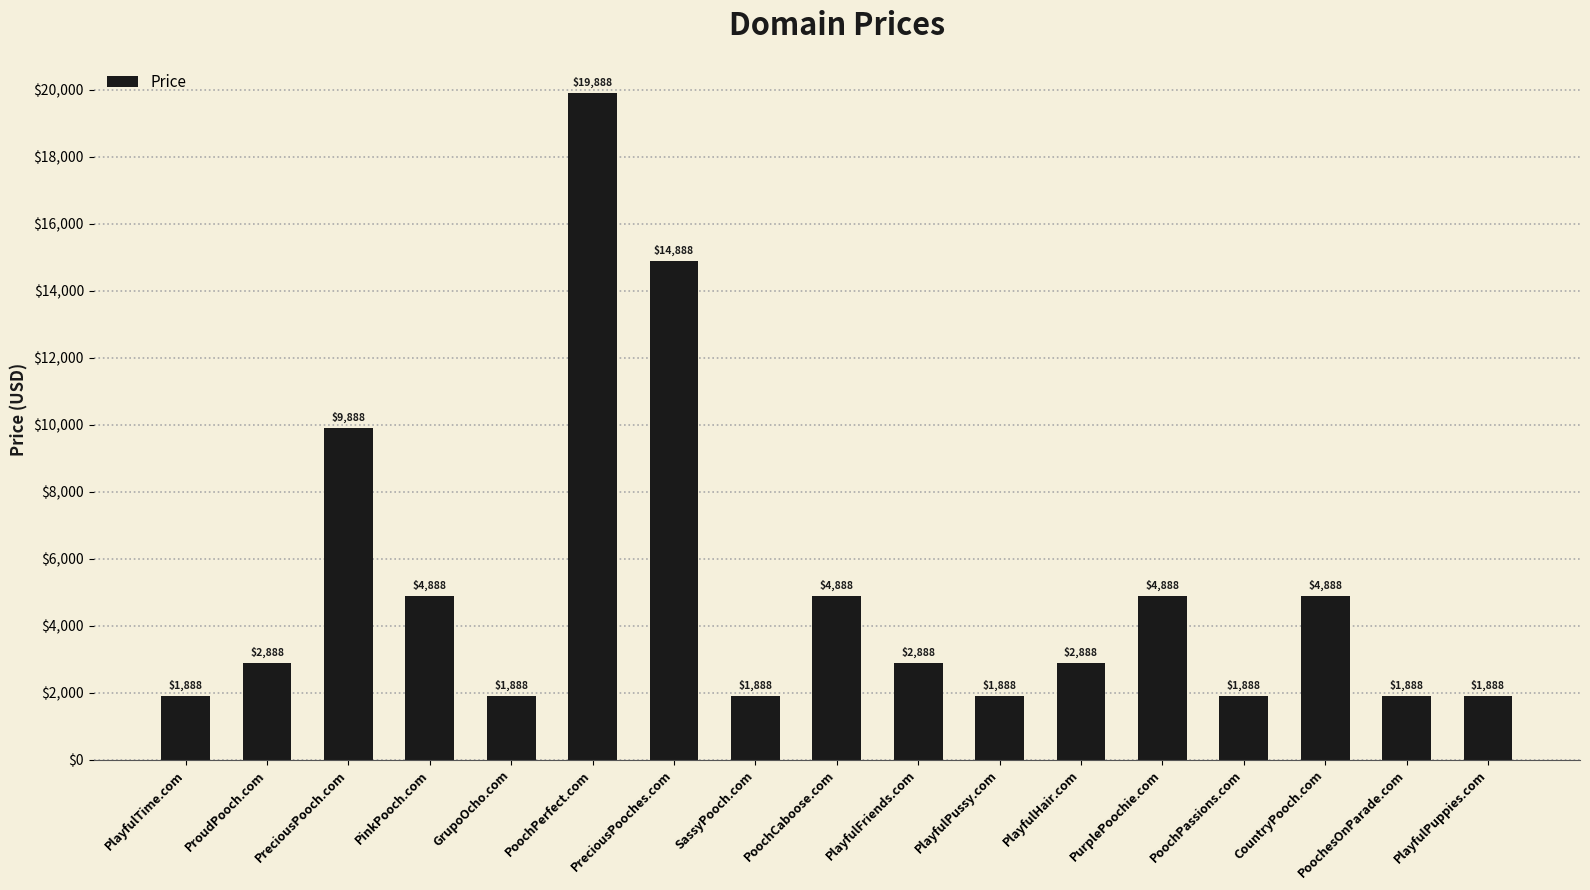

What is the label of the 12th bar from the left?

PlayfulHair.com